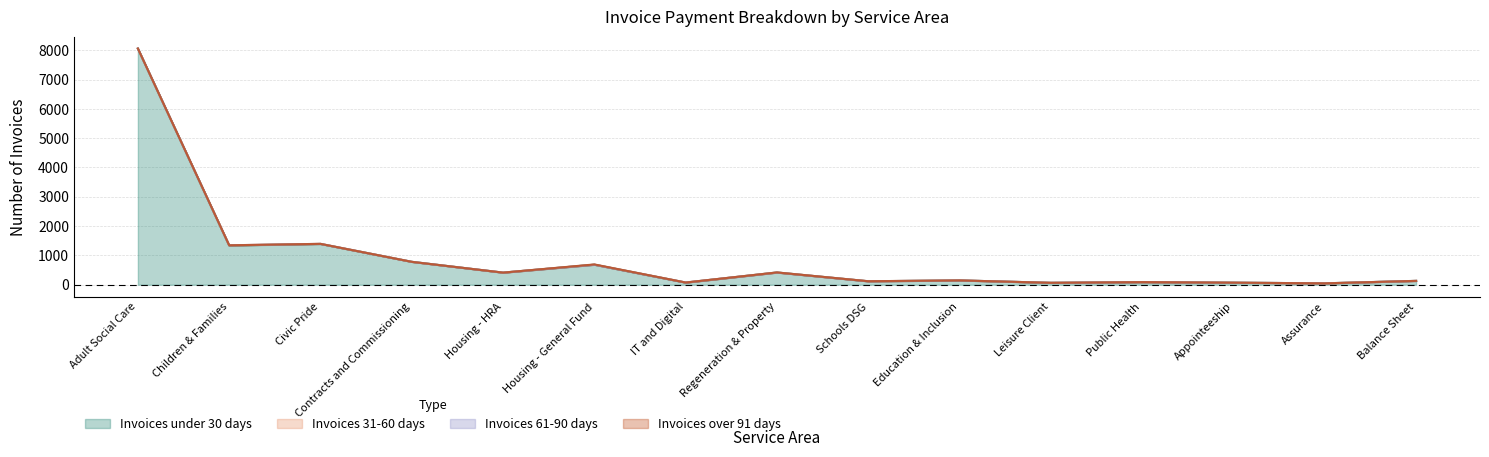

What is the sum of all Invoices 31-60 days values?

16